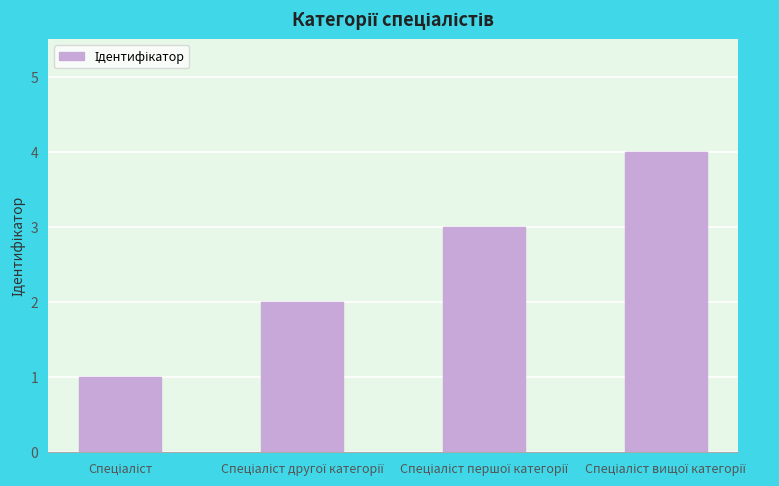

What is the sum of all values?

10